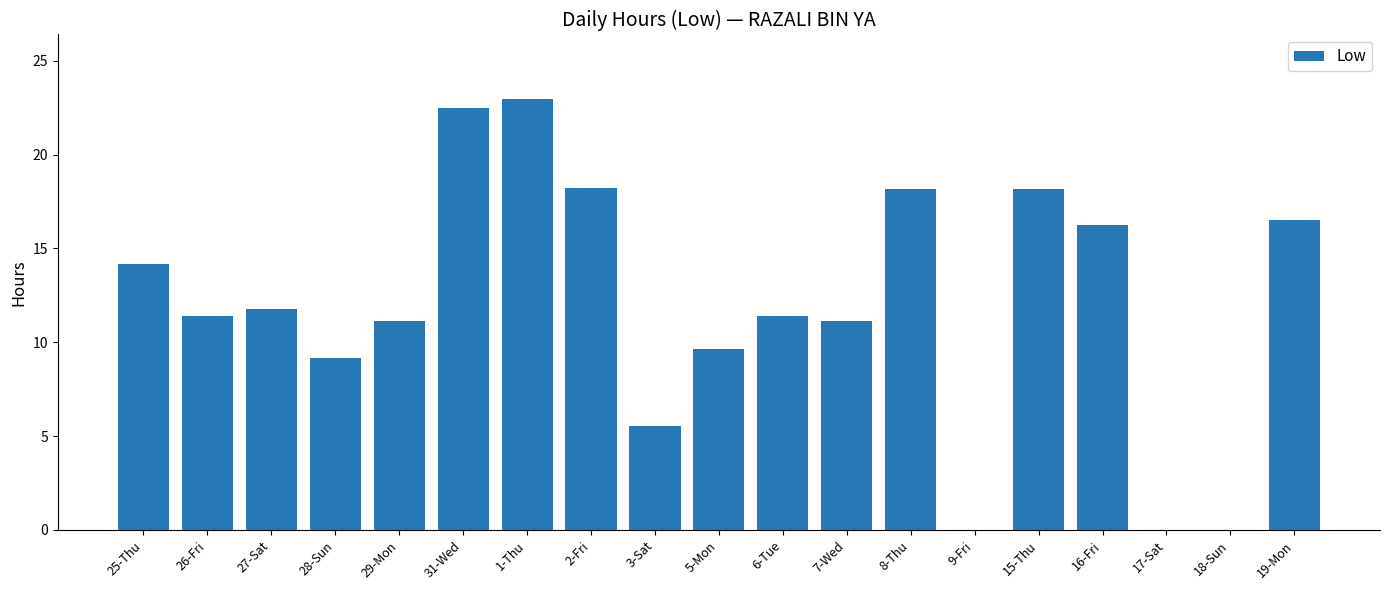

What is the sum of all values?

228.2